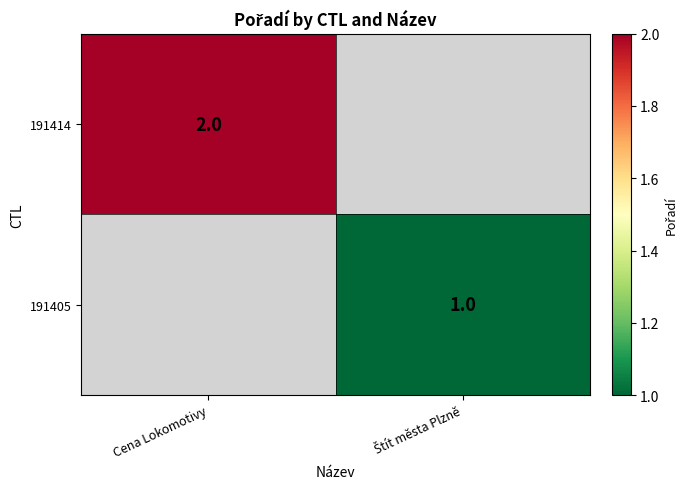

Which label corresponds to the smallest value in the chart?

Štít města Plzně